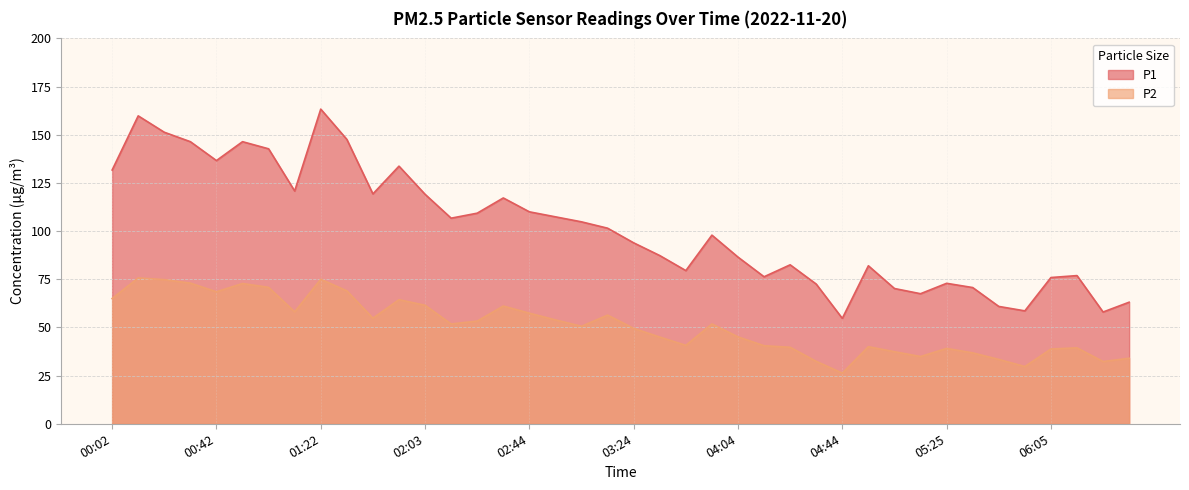

At which category is the sum across all series the highest?

01:22